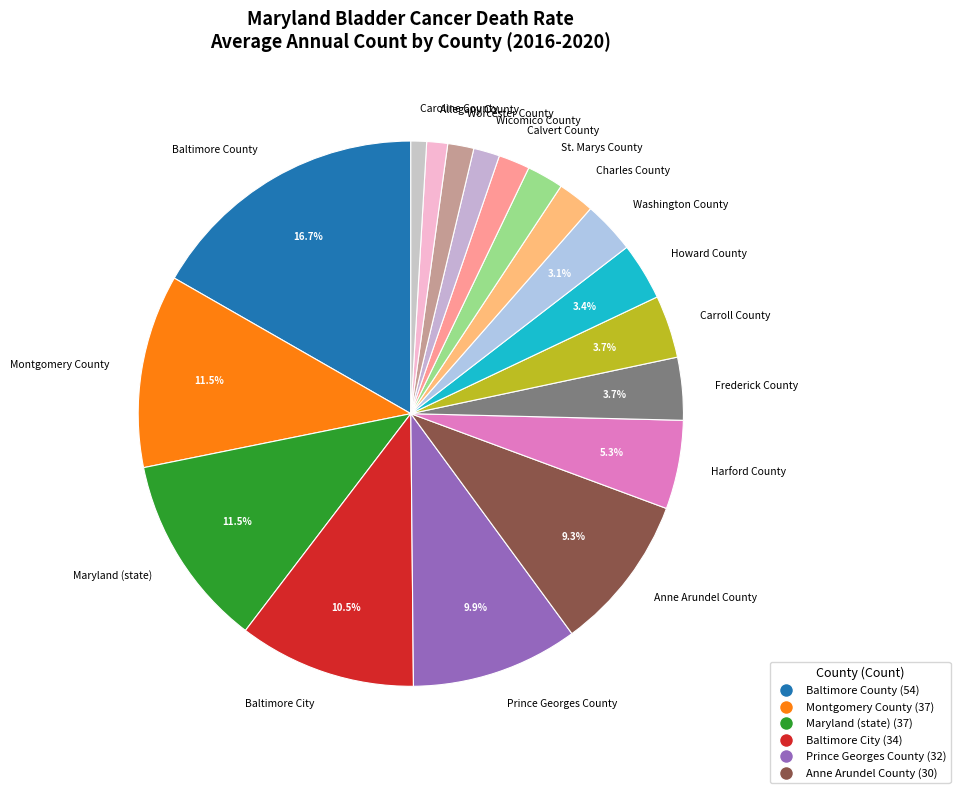

Does Harford County account for over 50% of the chart?

No